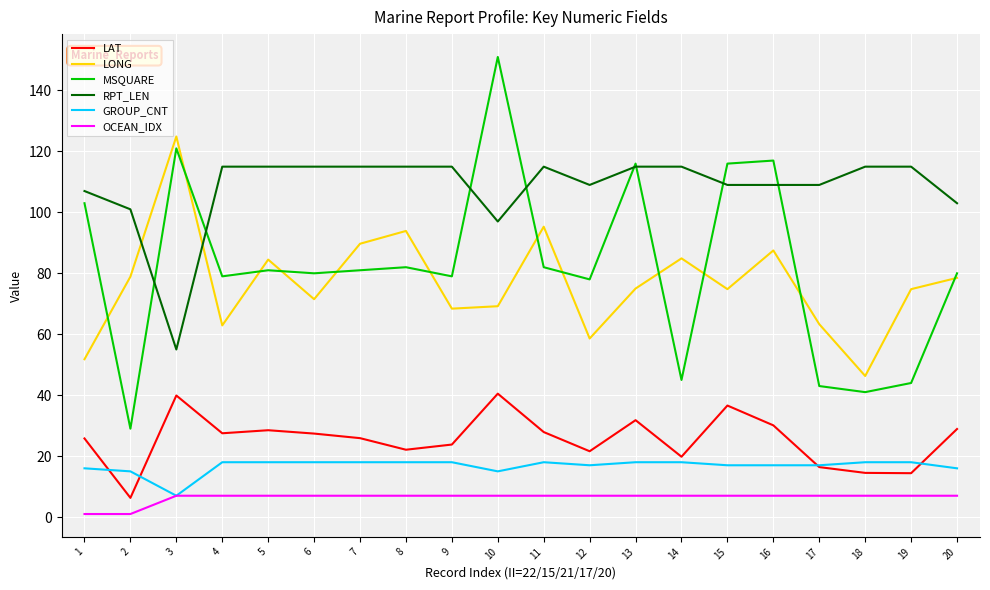

True or false: LONG has a value of 104.9 at 12.

False